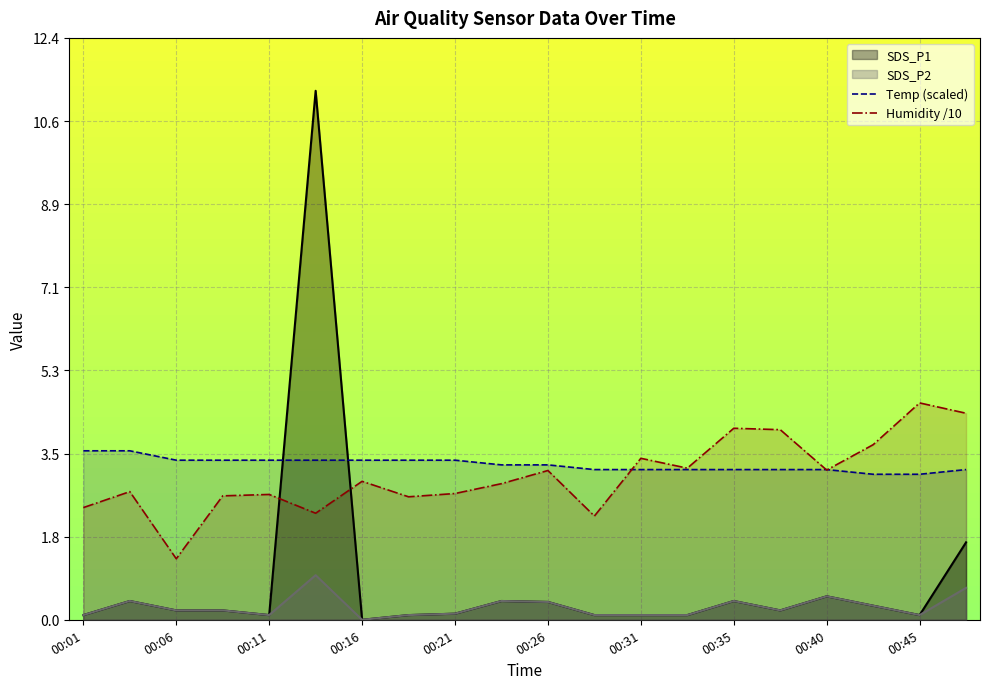

Which series has the largest range (max minus min)?

SDS_P1